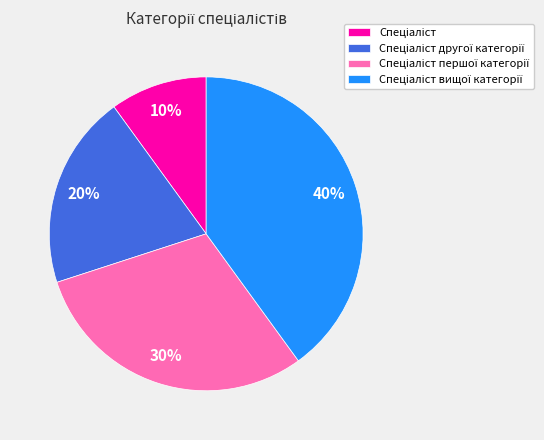

To the nearest percent, what is the average slice percentage?

25%